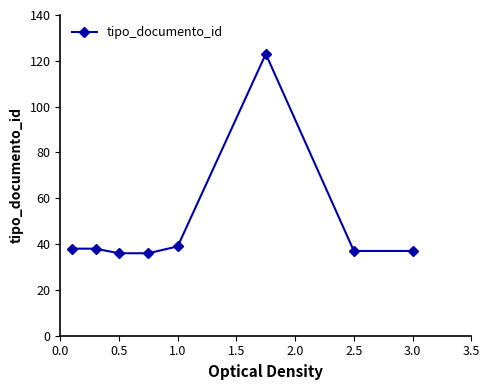

How many categories are shown in the chart?

8